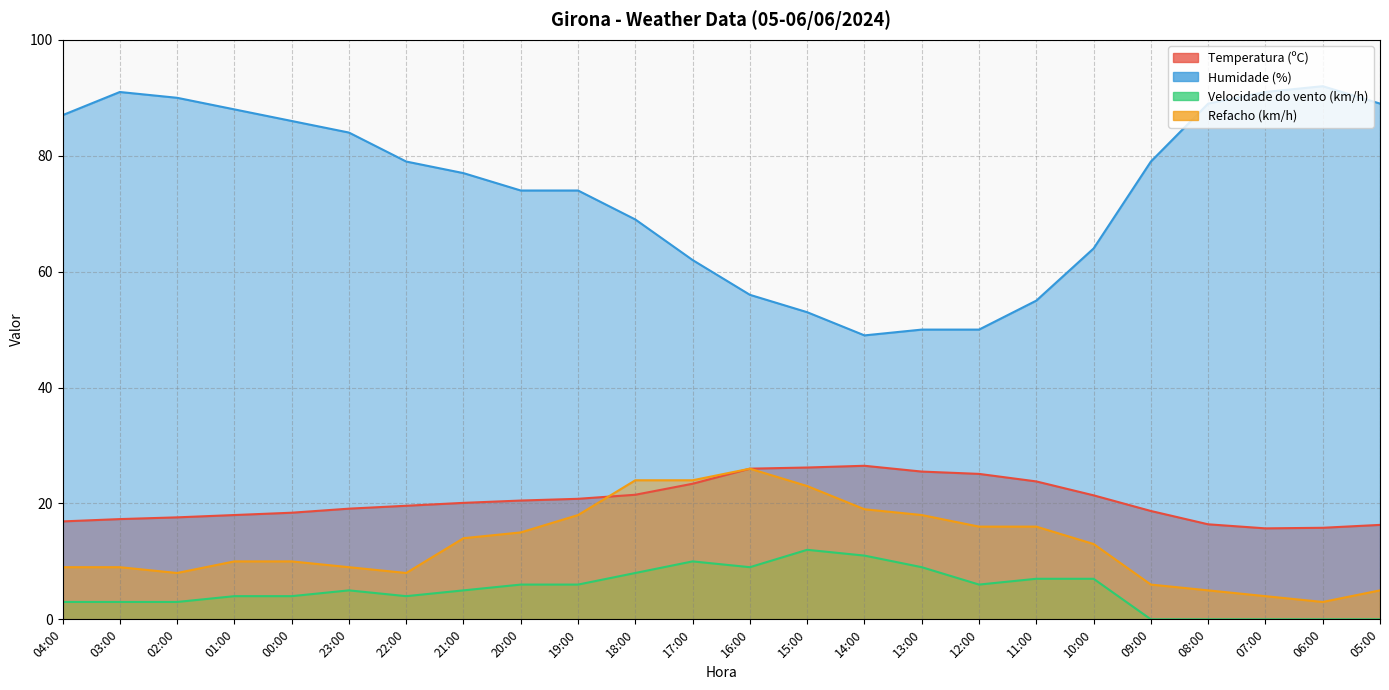

What is the label of the 22nd point from the right?

02:00